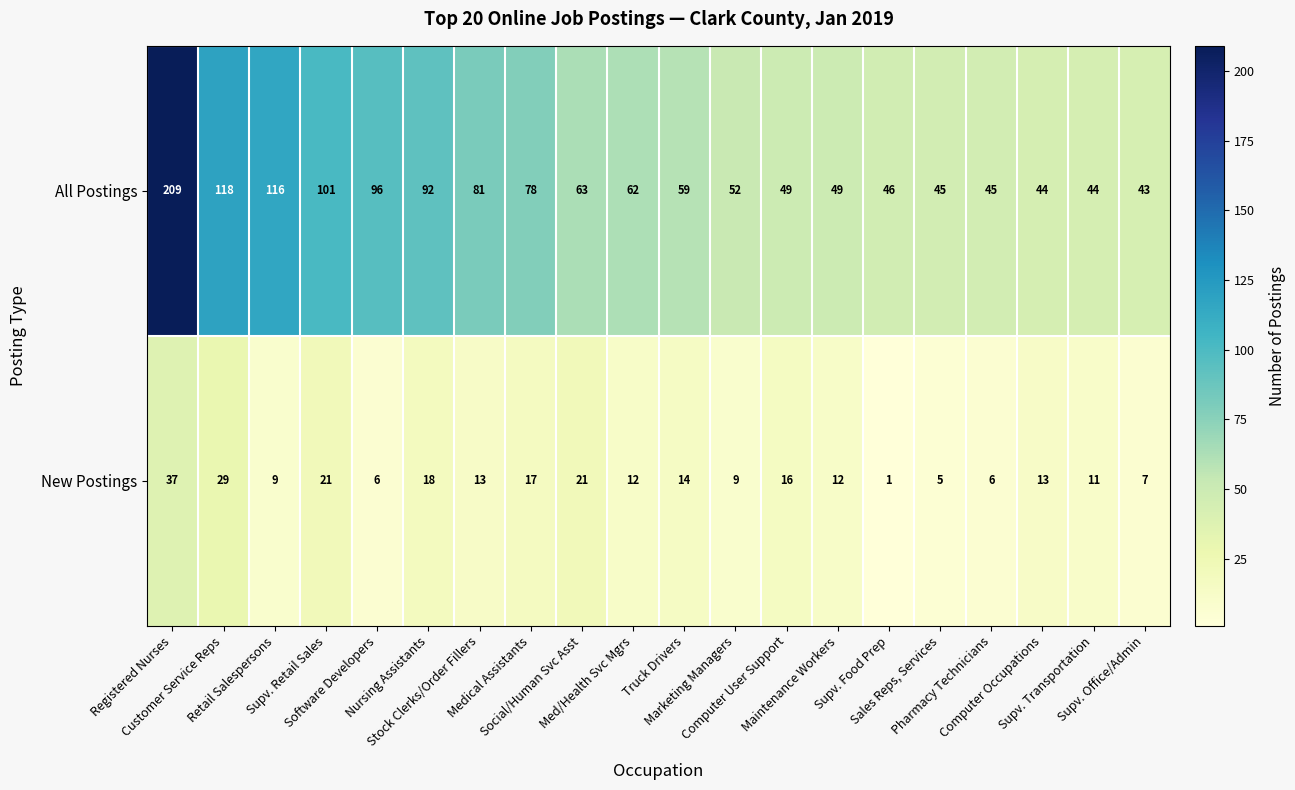

Rank the series by their maximum value, from lowest to highest.

New Postings, All Postings